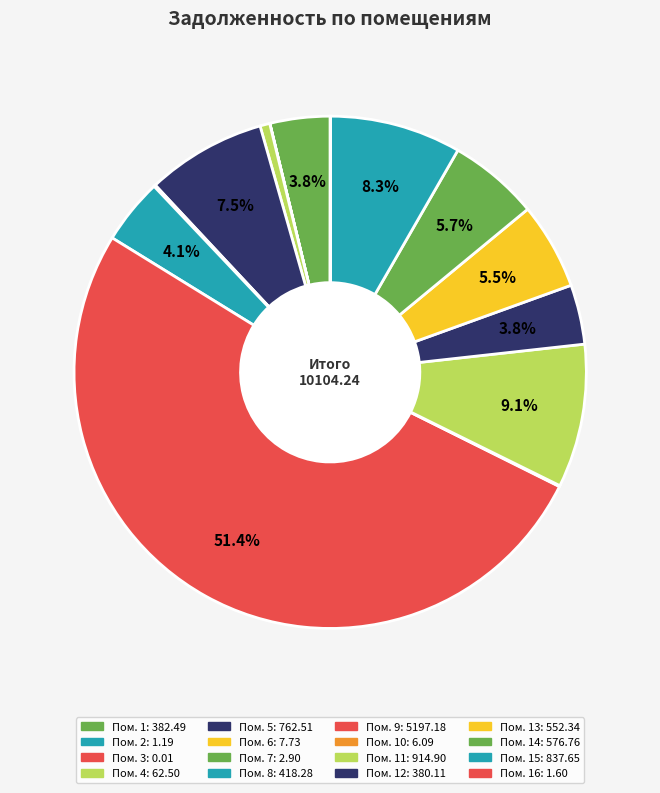

How many segments does this pie chart have?

16